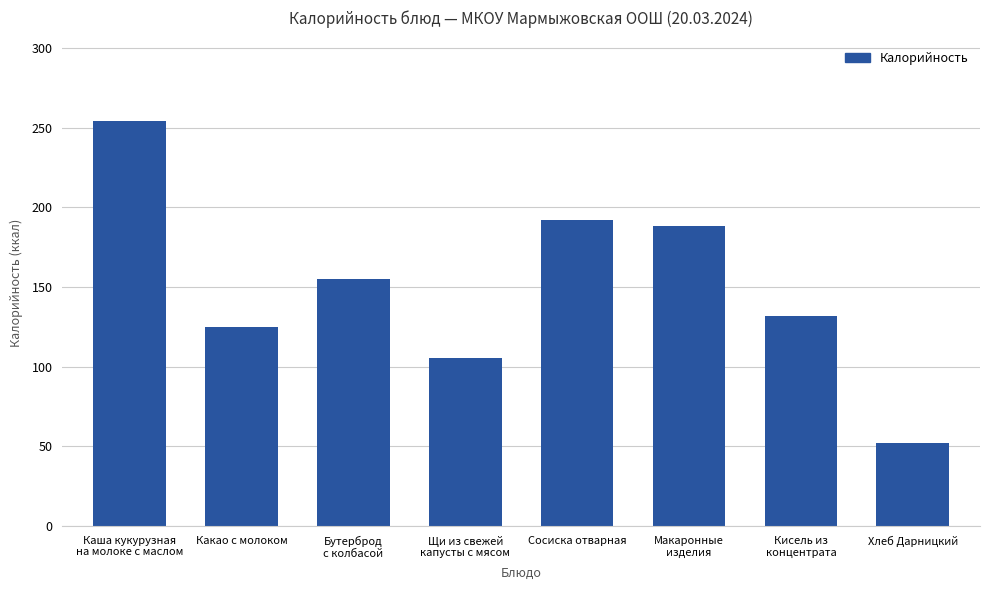

What is the difference between the values at Кисель из
концентрата and Хлеб Дарницкий?

79.8